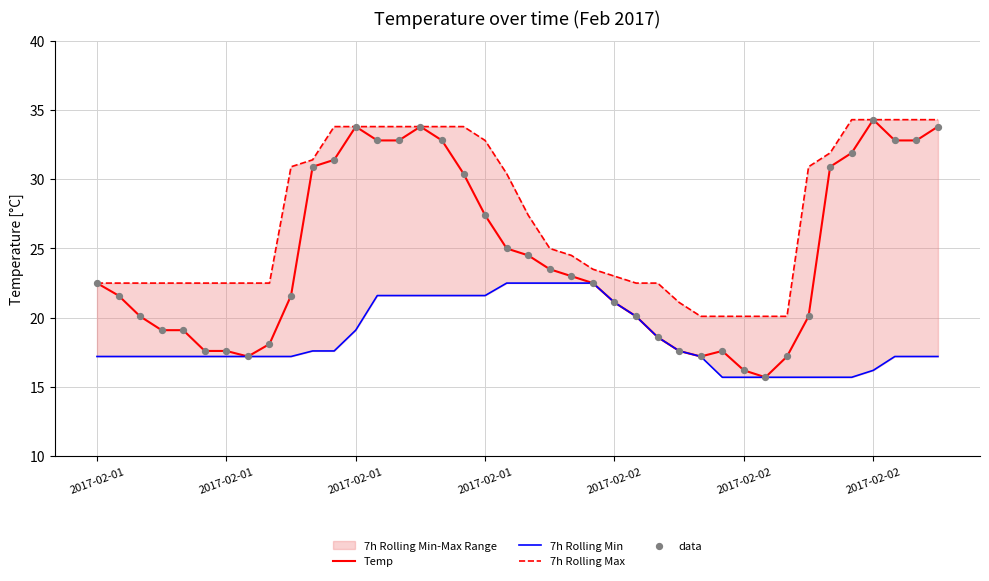

Which series reaches the maximum Y coordinate?

Temp